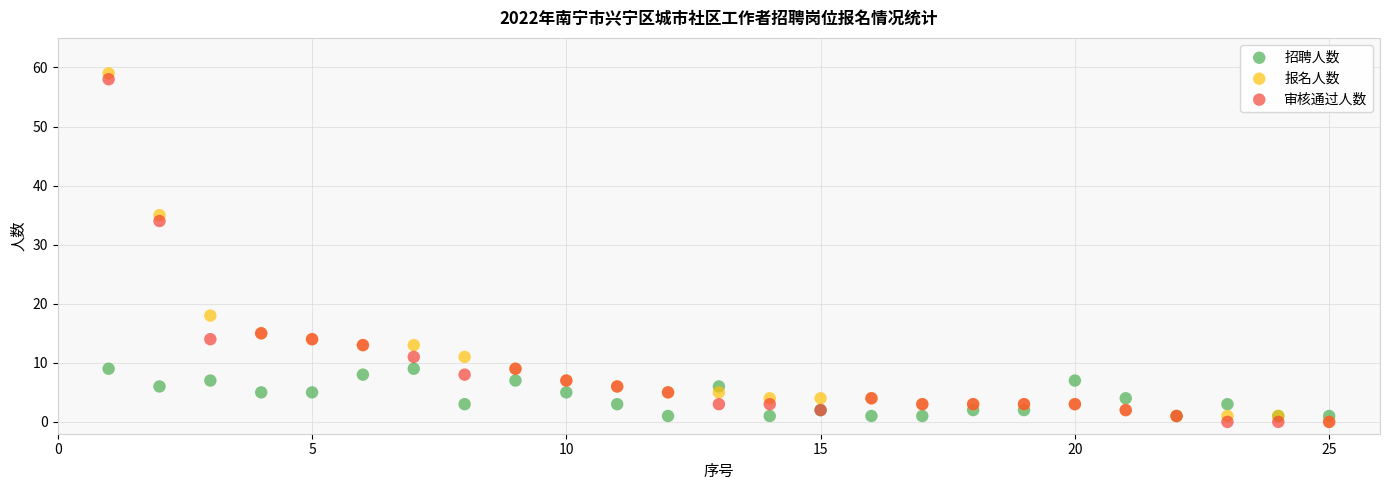

What are all the series names shown in the legend?

招聘人数, 报名人数, 审核通过人数